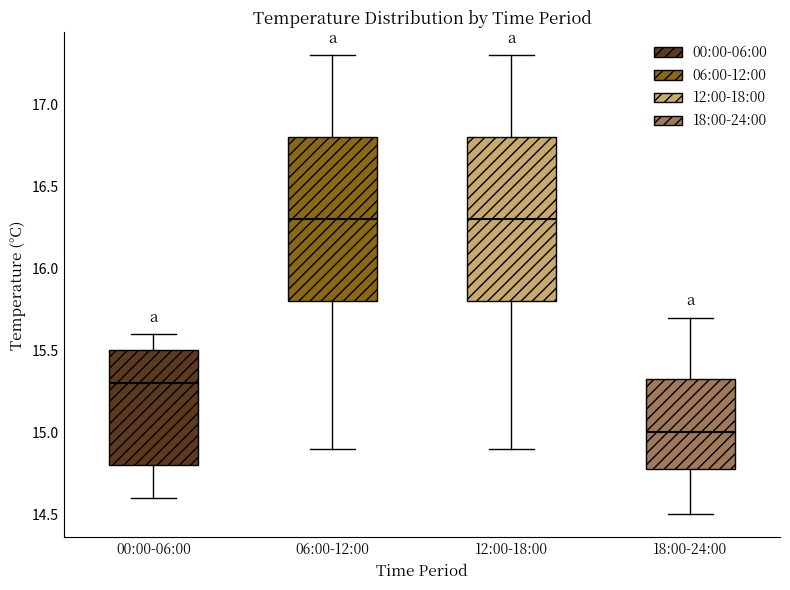

Where does the median line of the box for 12:00-18:00 sit on the y-axis? The values are not printed on the chart, so give them approximately, as read against the axis.

16.30